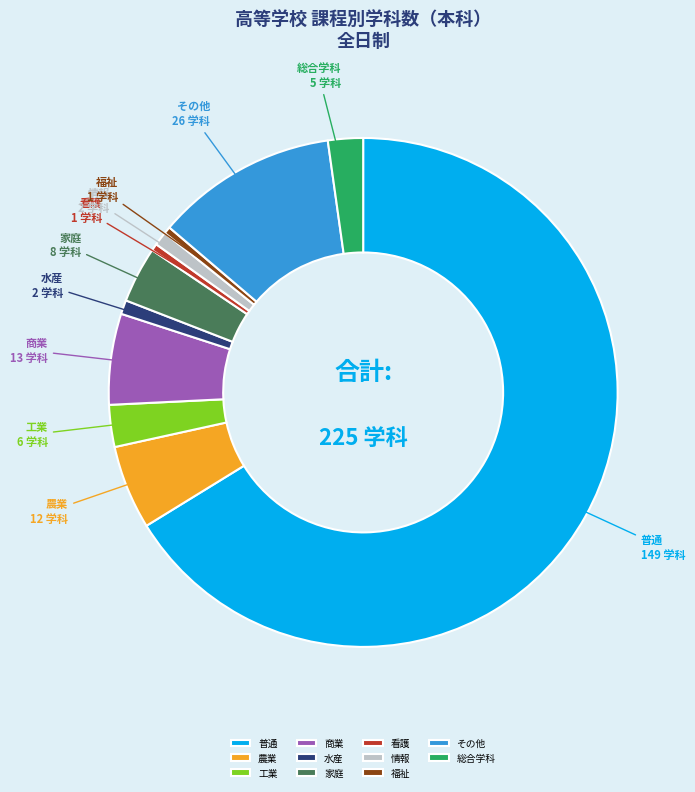

The 福祉 slice represents 0% of the pie. True or false?

True